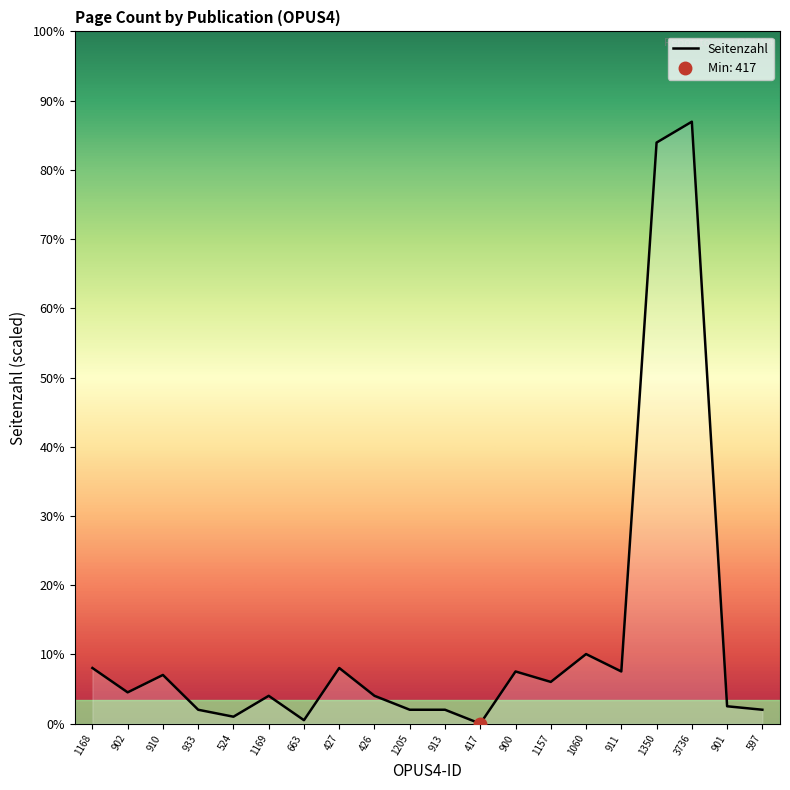

How many points are lower than both their immediate neighbors (excluding endpoints)?

6